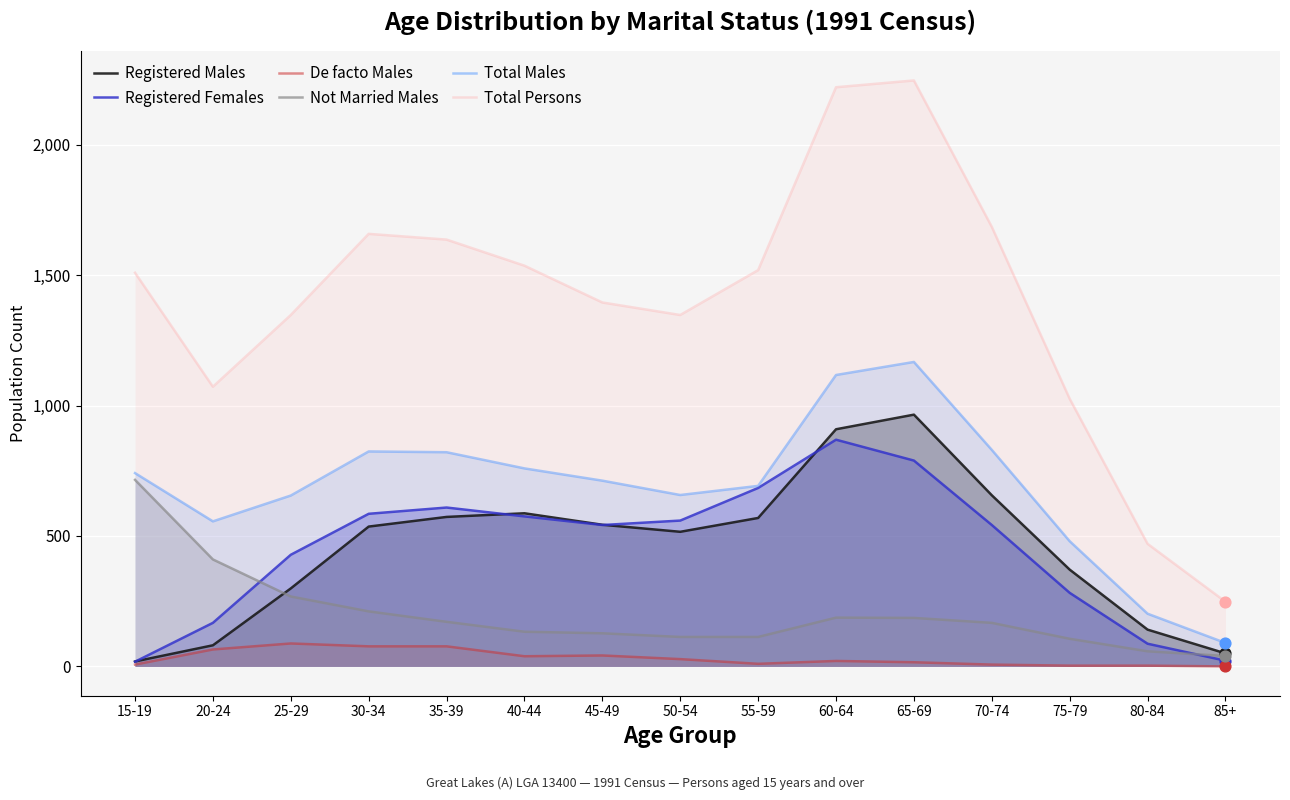

What is the total value across all series at 60-64?

5323